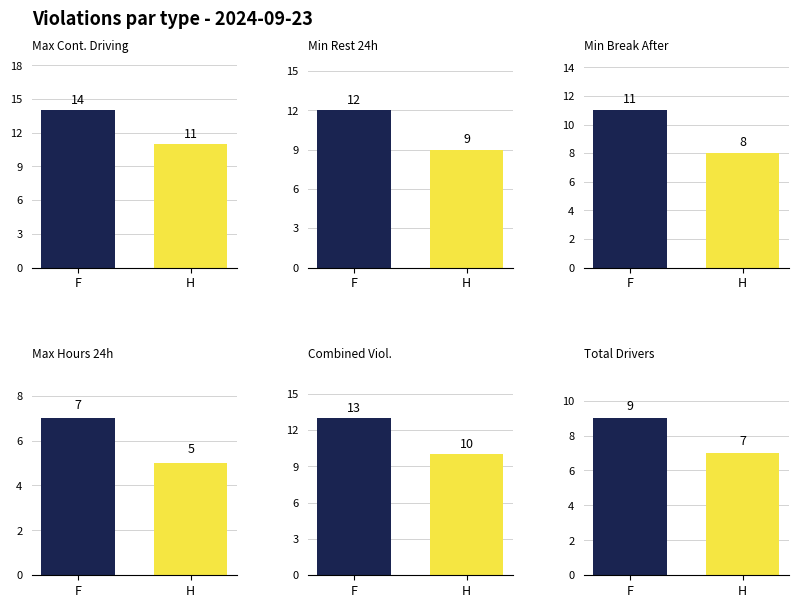

Count the number of data series in this chart.

1